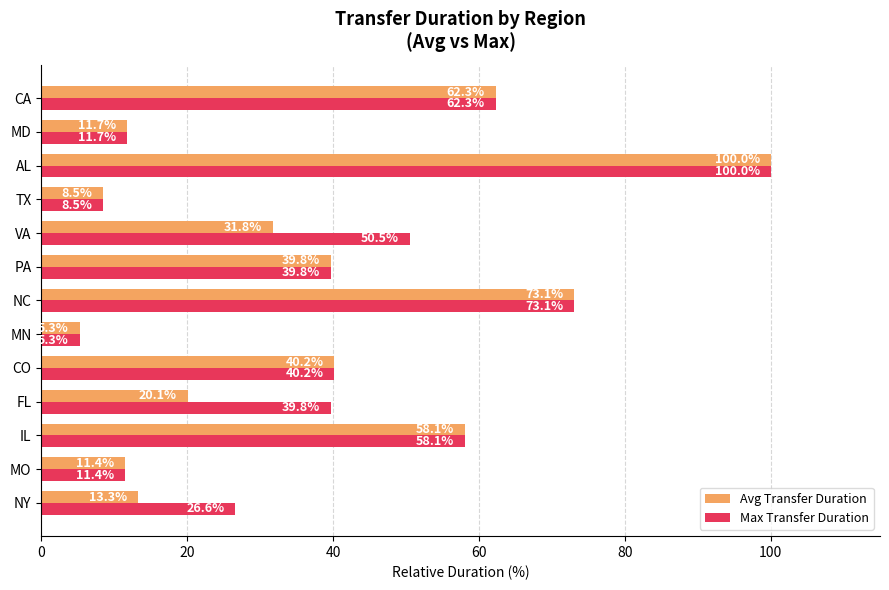

Which category has the lowest value across all series?

MN